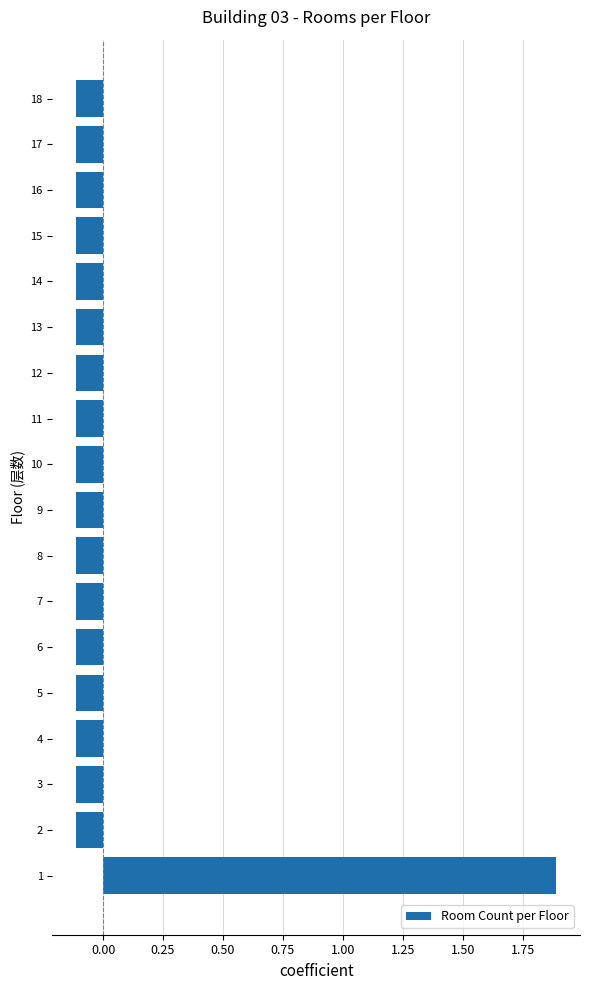

What is the difference between the maximum and second lowest values?

2.0